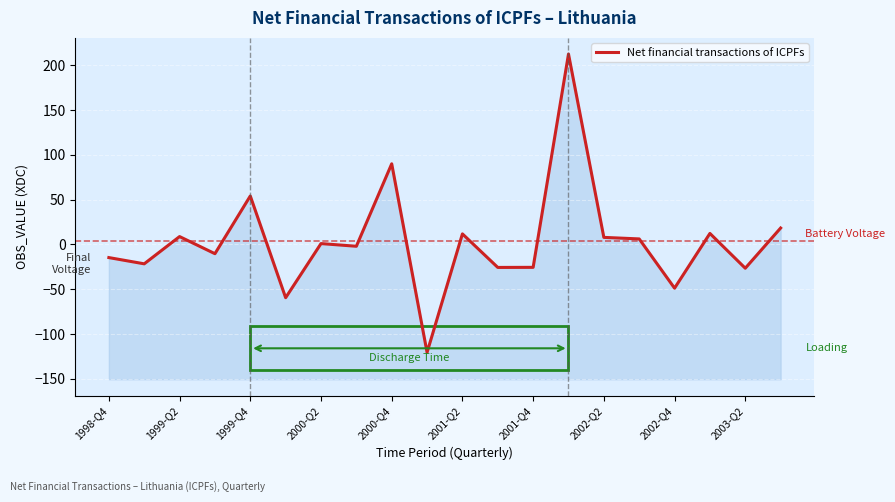

At which category does the data reach its first local peak?

1999-Q2